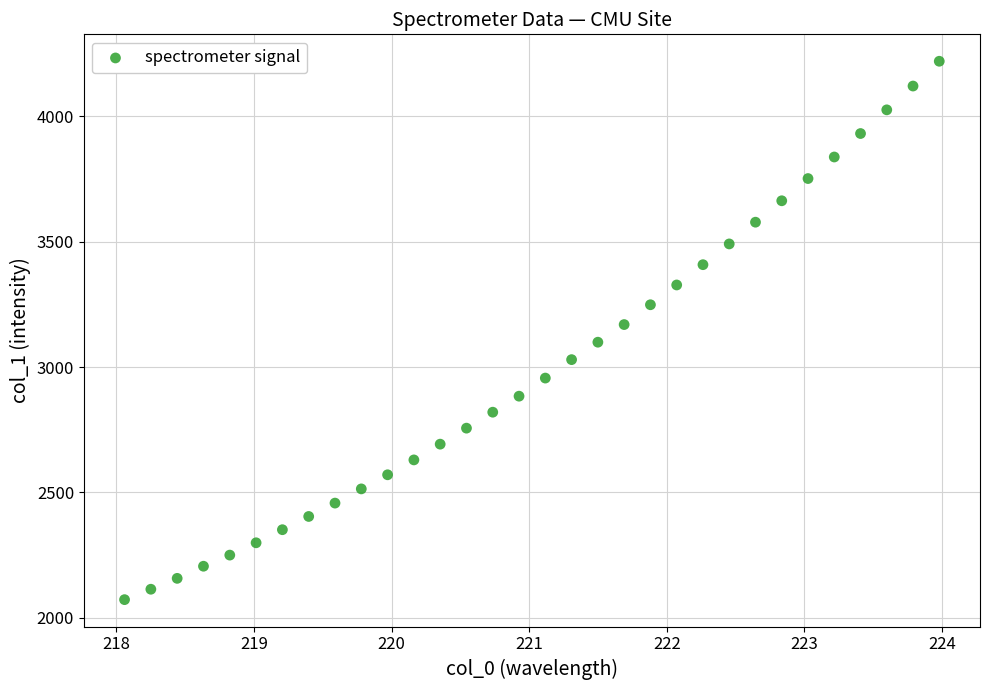

What is the range of X values (max minus min)?

5.9